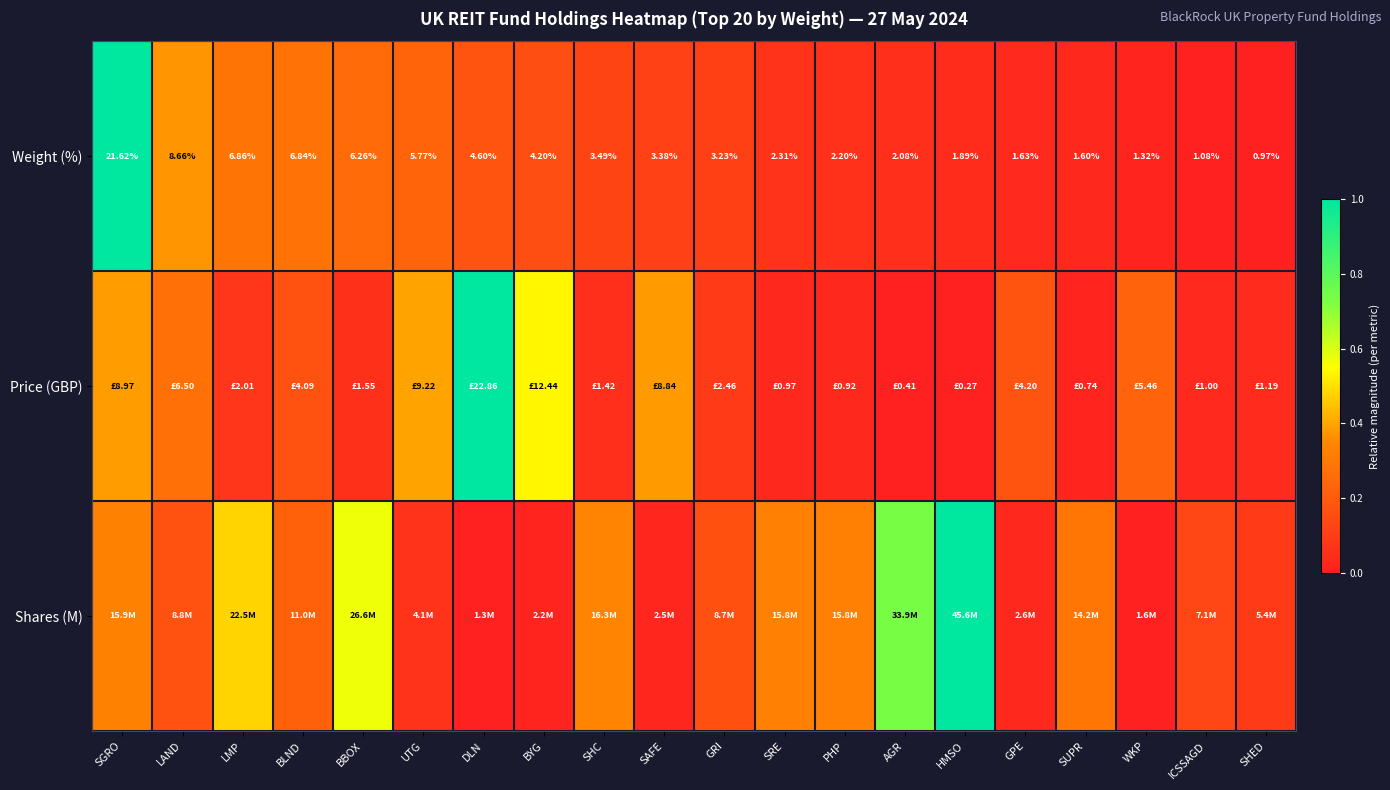

What is the difference between the highest and lowest values at LAND?

0.2